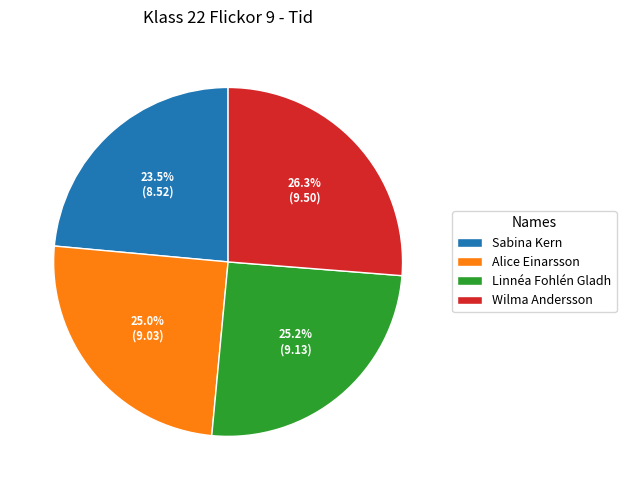

What percentage is NOT represented by Alice Einarsson?

75.0%